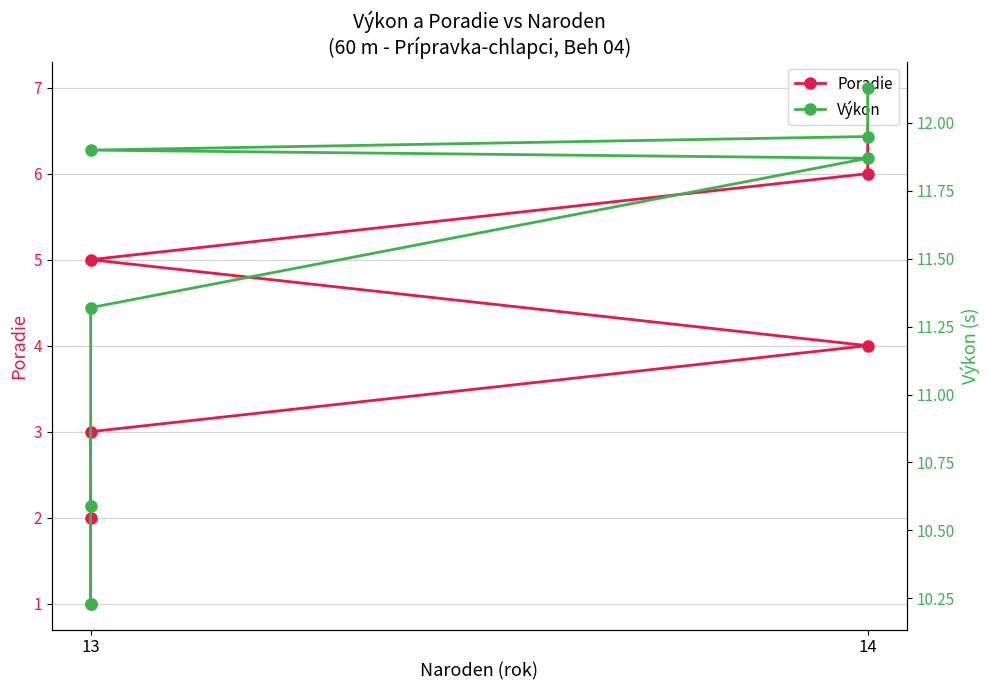

What is the label of the 4th point from the right?

14